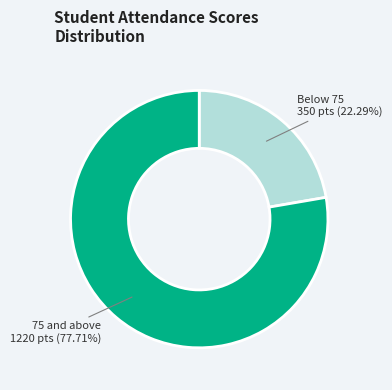

Which category accounts for the majority?

75 and above 1220 pts (77.71%)